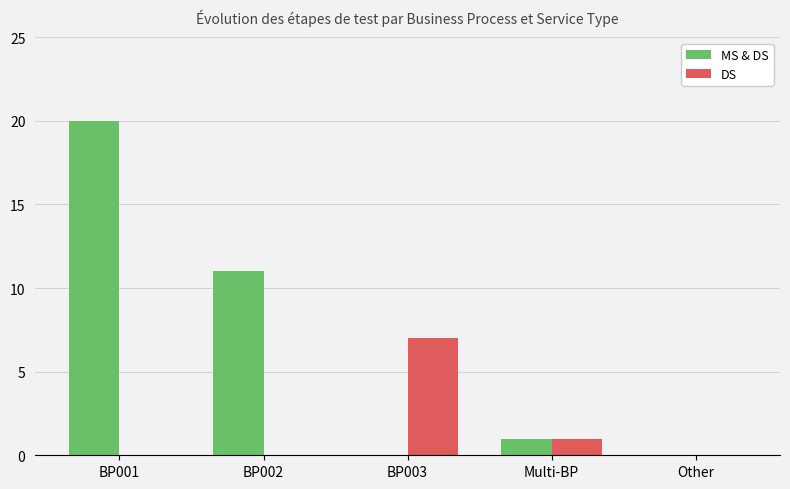

True or false: MS & DS has a value of 1 at Multi-BP.

True